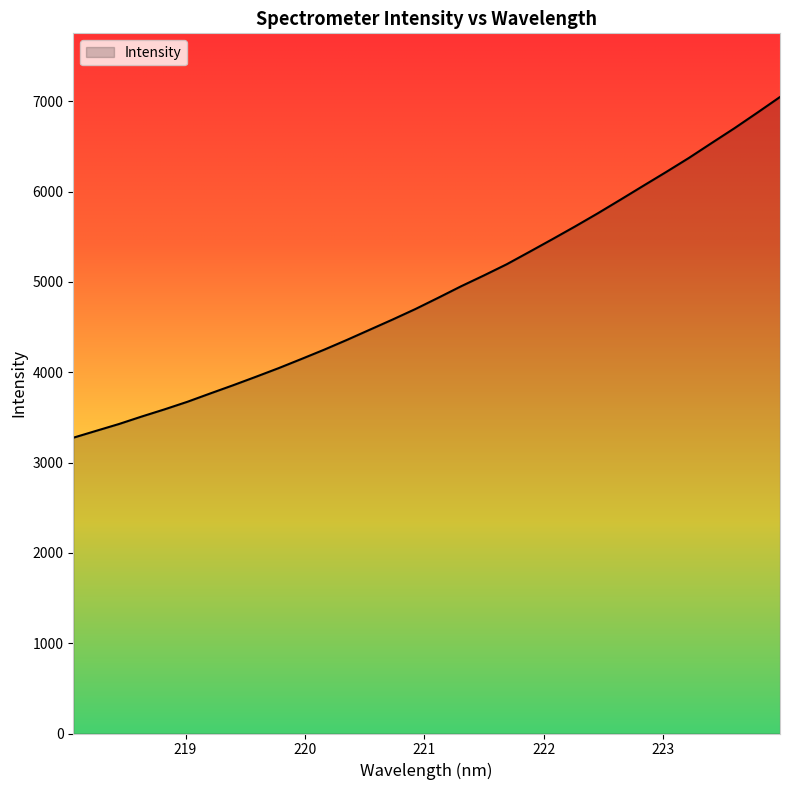

What is the difference between the maximum and minimum values?

3772.3